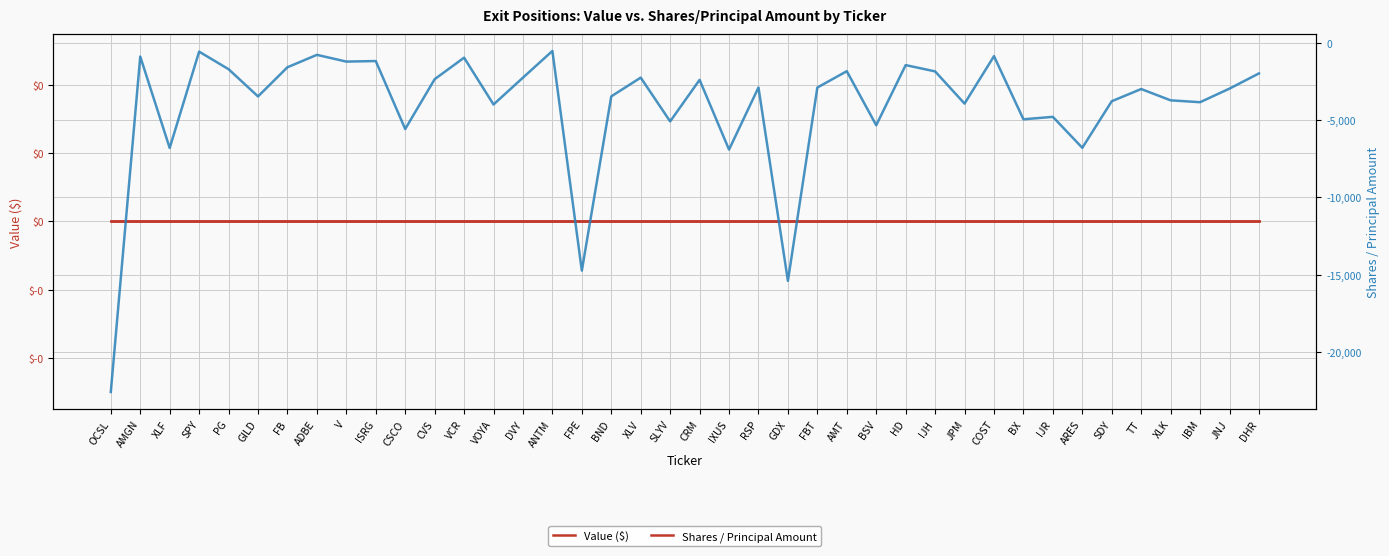

What is the label of the 8th point from the left?

ADBE